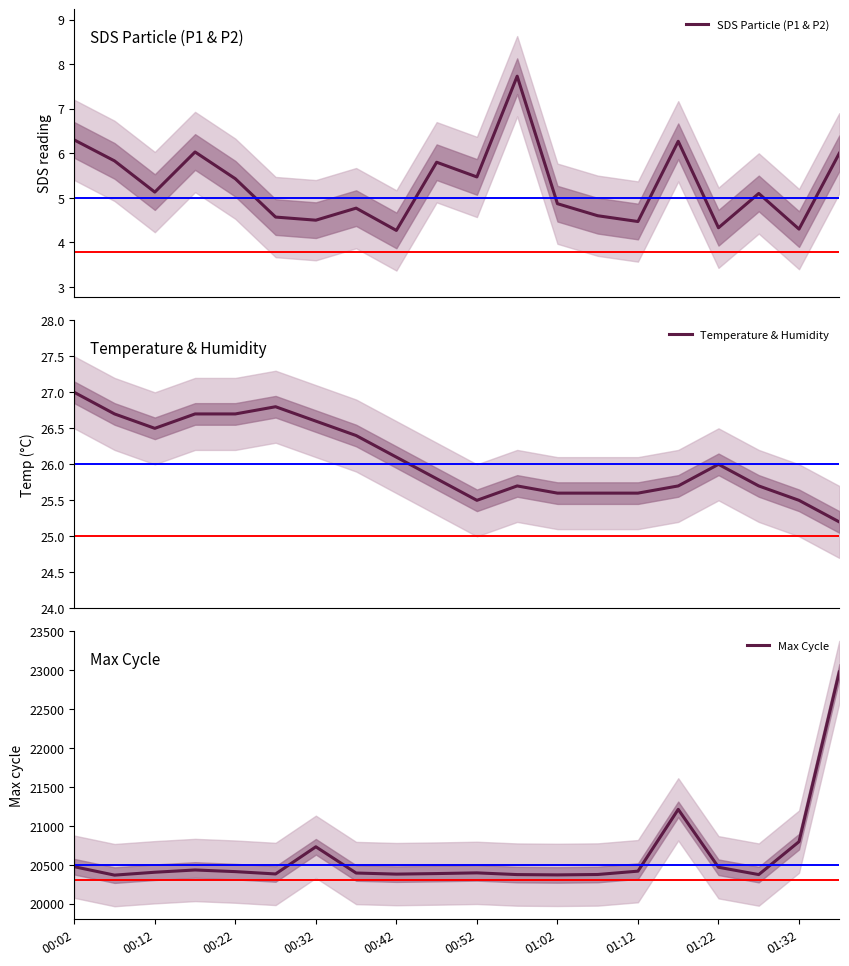

True or false: SDS Particle (P1 & P2) and Max Cycle intersect in this chart.

False